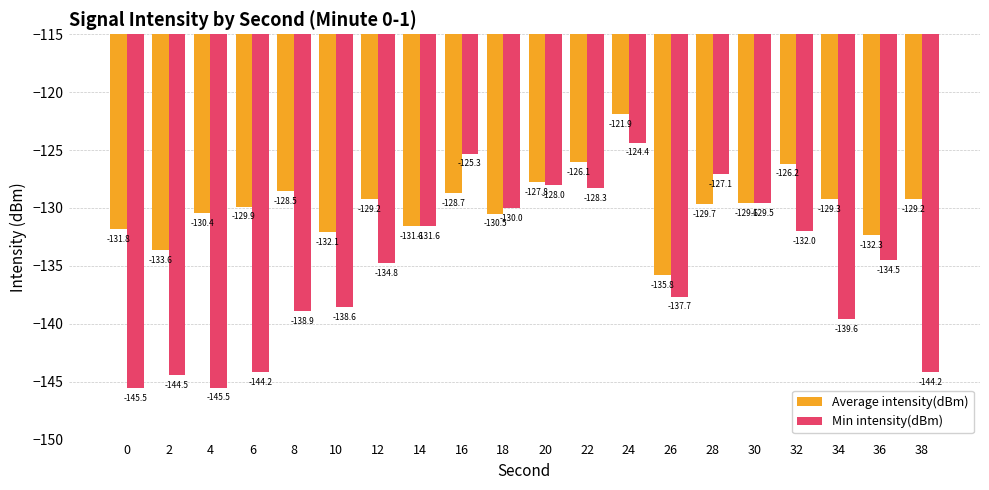

Which label corresponds to the largest value in the chart?

24